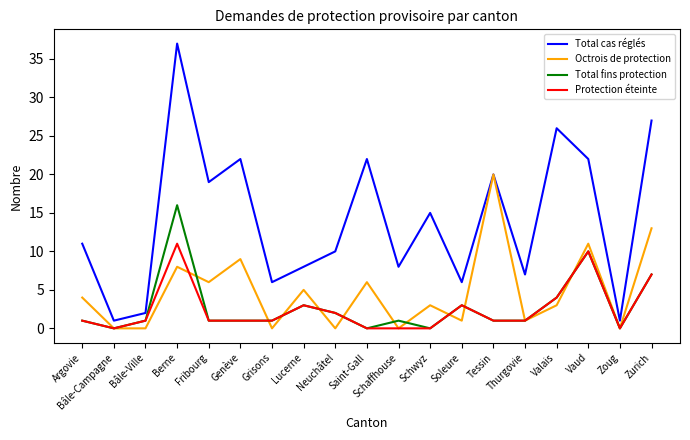

What is the maximum value for Total cas réglés?

37